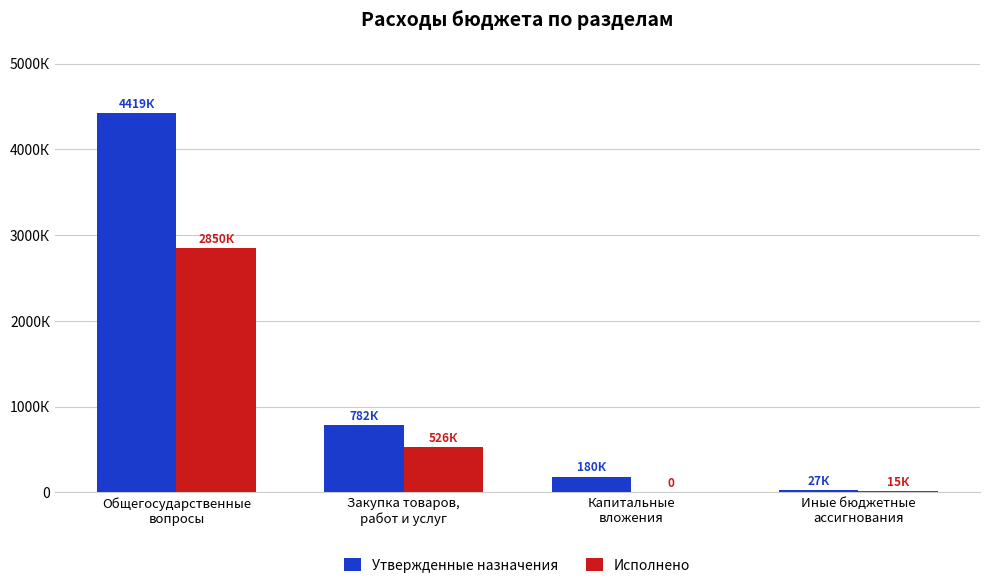

What is the label of the 1st bar from the right?

Иные бюджетные
ассигнования